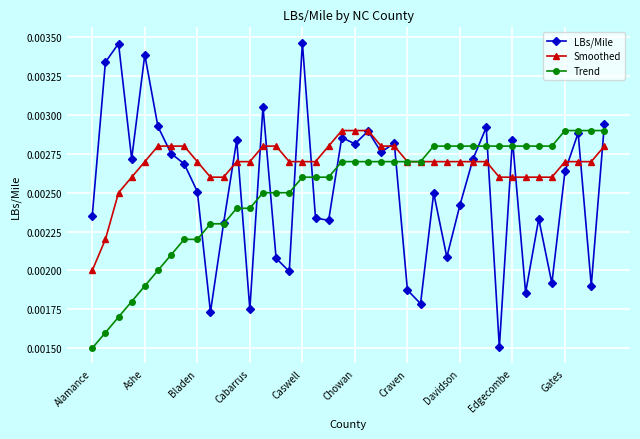

Which series has the largest total across all categories?

Smoothed